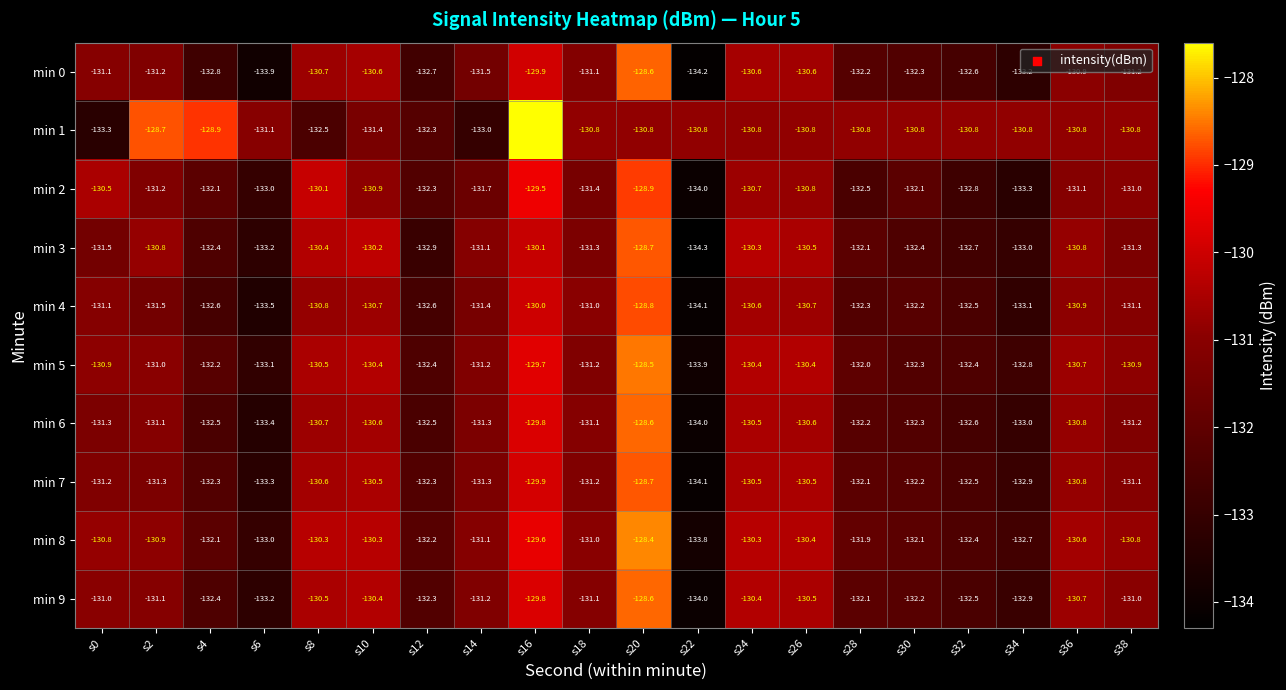

Which series has the largest range (max minus min)?

min 1